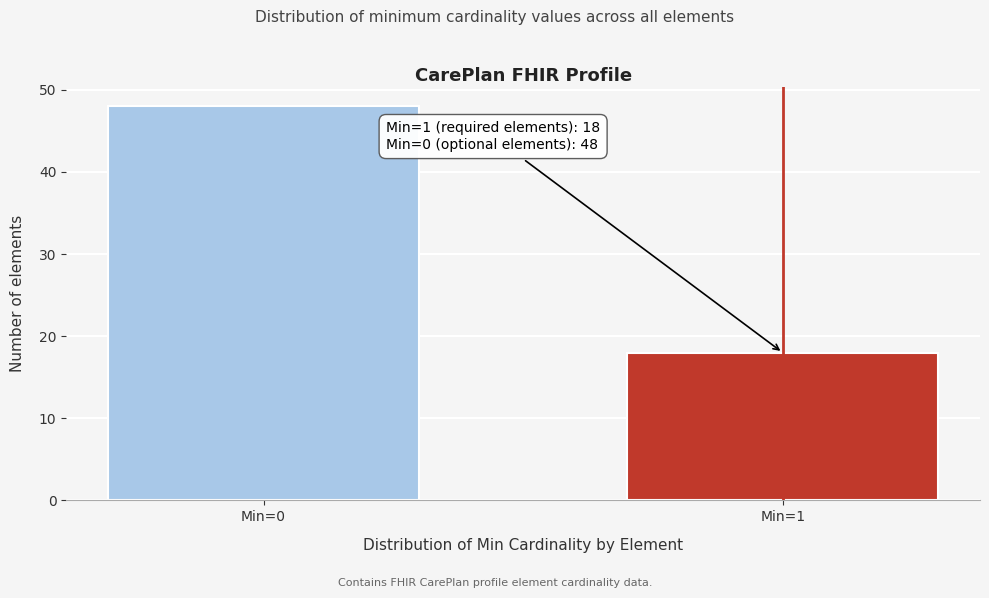

Reading left to right, extract all data points from this chart.

Min=0=48	Min=1=18